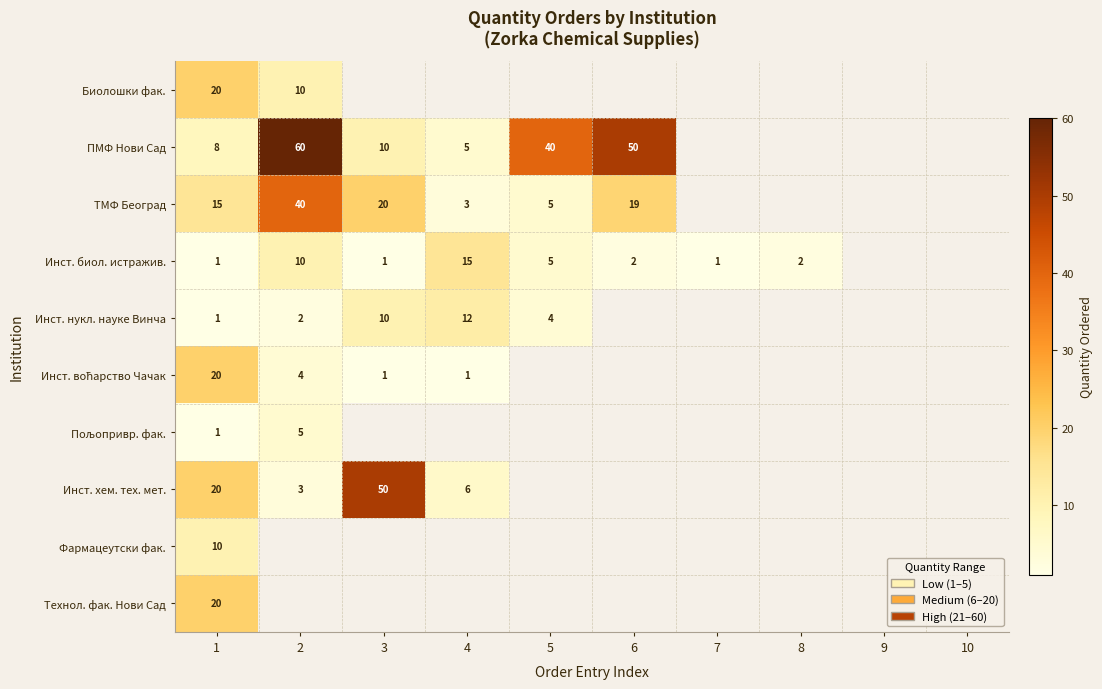

What is the difference between the highest and lowest values at 1?

19